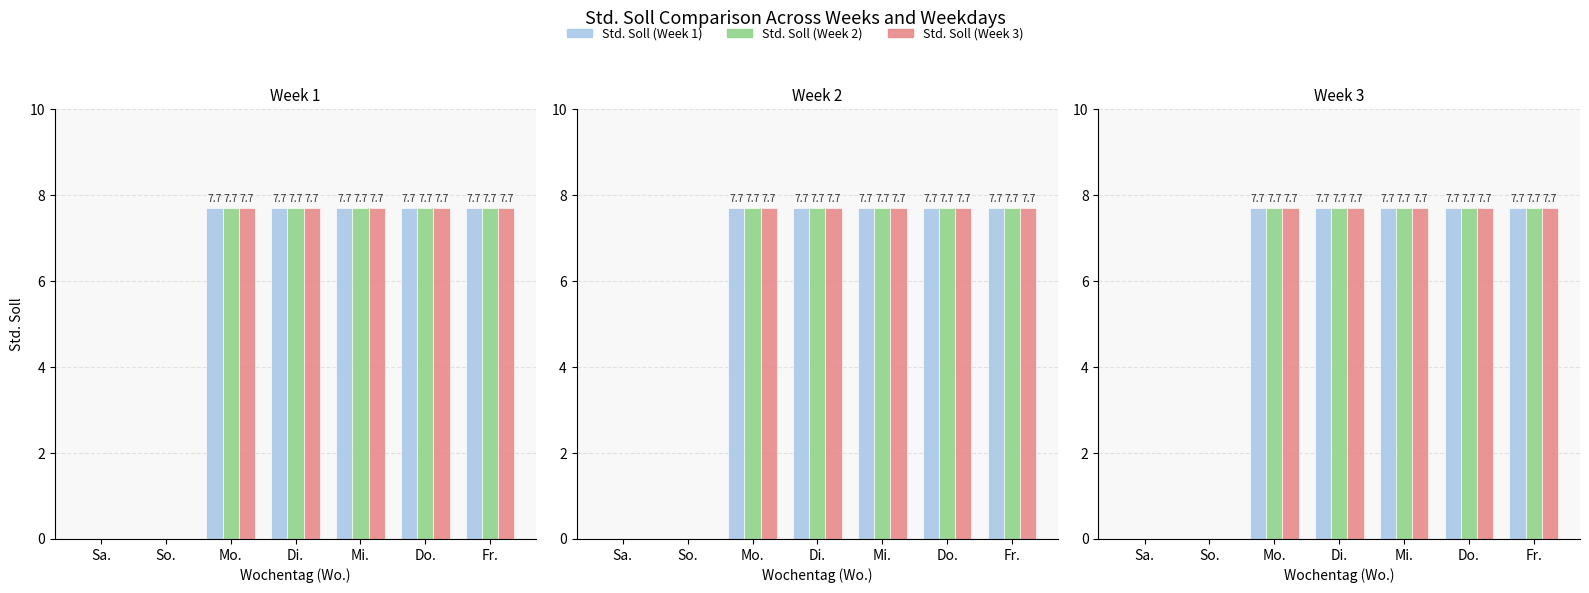

Which series has the largest total across all categories?

Std. Soll (Week 1)